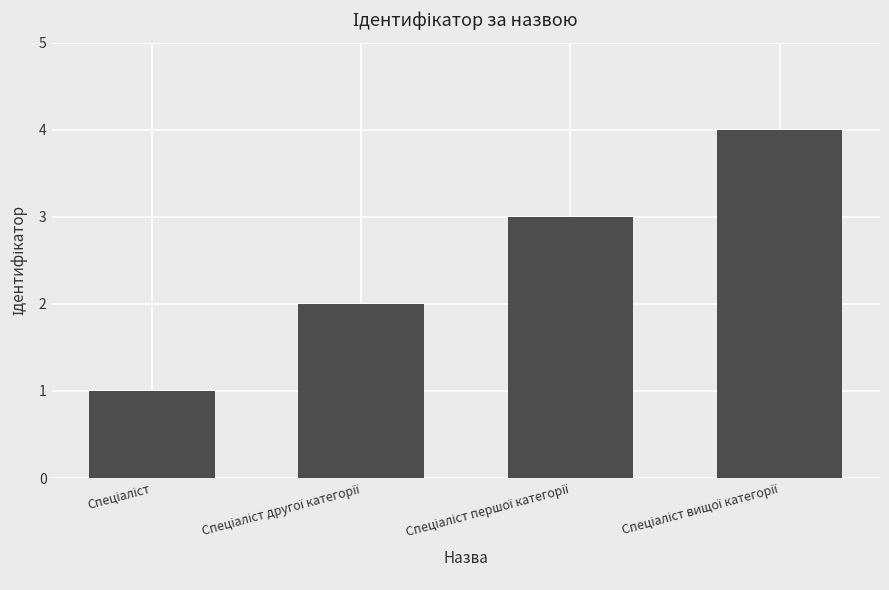

What is the greatest value displayed?

4